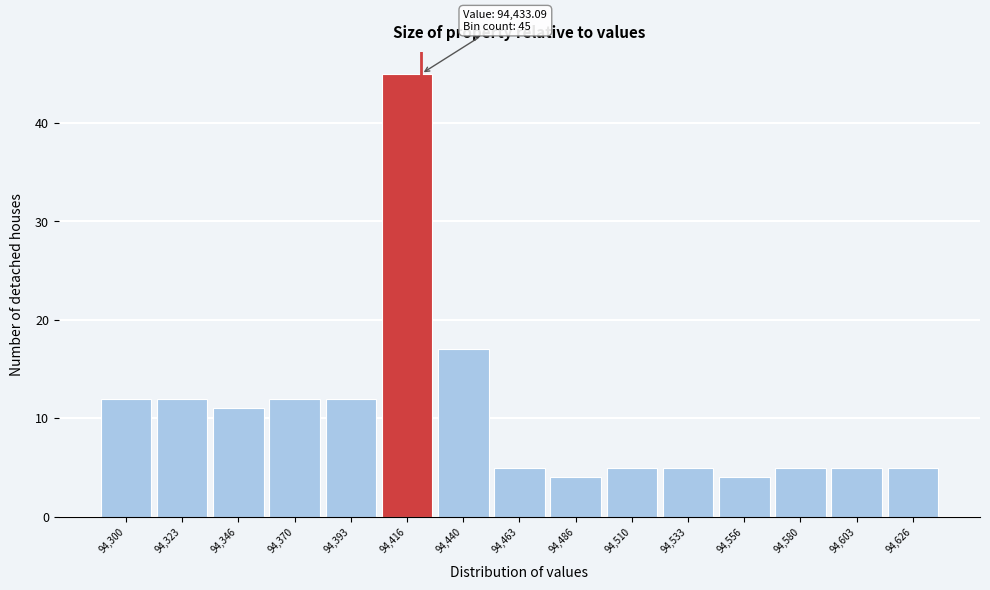

Reading left to right, extract all data points from this chart.

12	12	11	12	12	45	17	5	4	5	5	4	5	5	5